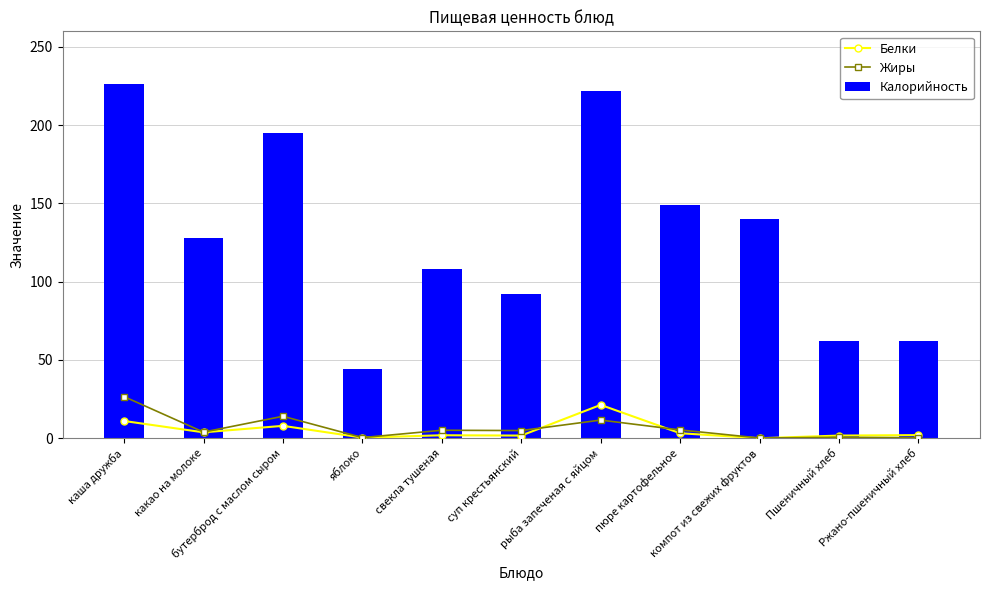

List the labels in order of Жиры value, largest first.

каша дружба, бутерброд с маслом сыром, рыба запеченая с яйцом, пюре картофельное, свекла тушеная, суп крестьянский, какао на молоке, Пшеничный хлеб, яблоко, Ржано-пшеничный хлеб, компот из свежих фруктов